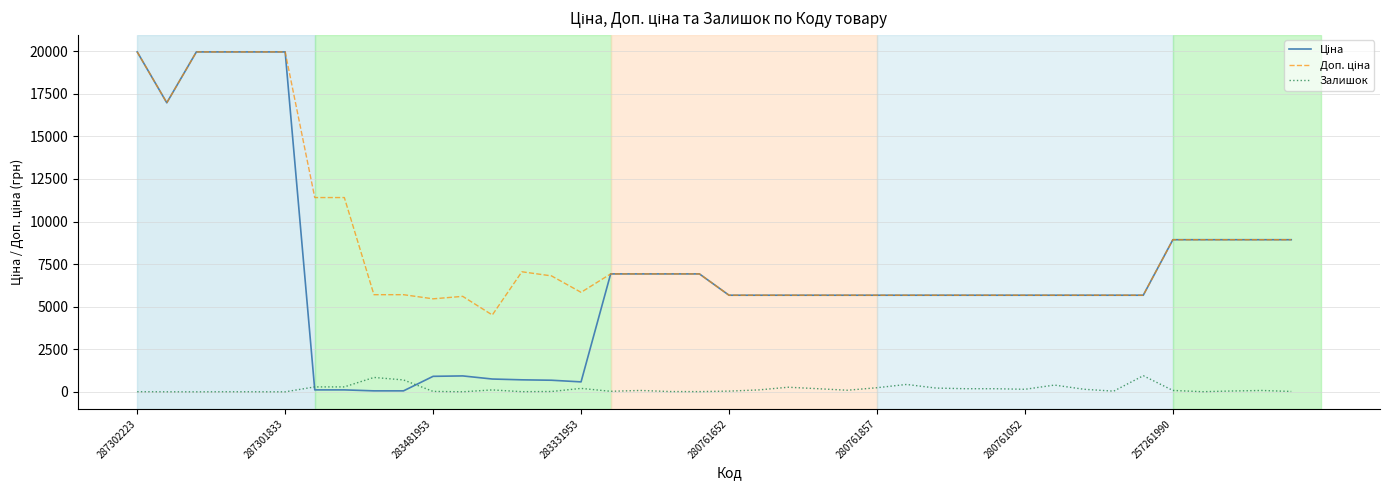

What is the greatest value displayed?

19964.2